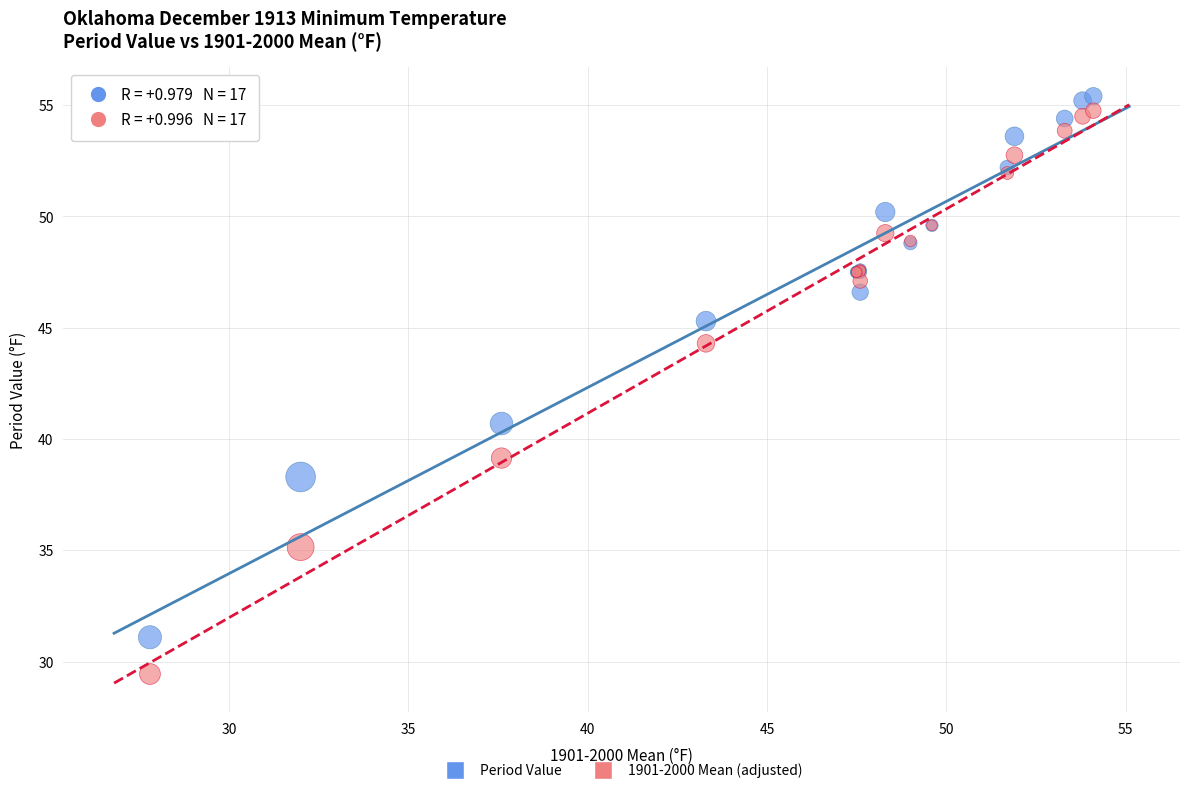

What are all the series names shown in the legend?

Period Value, 1901-2000 Mean (adjusted)